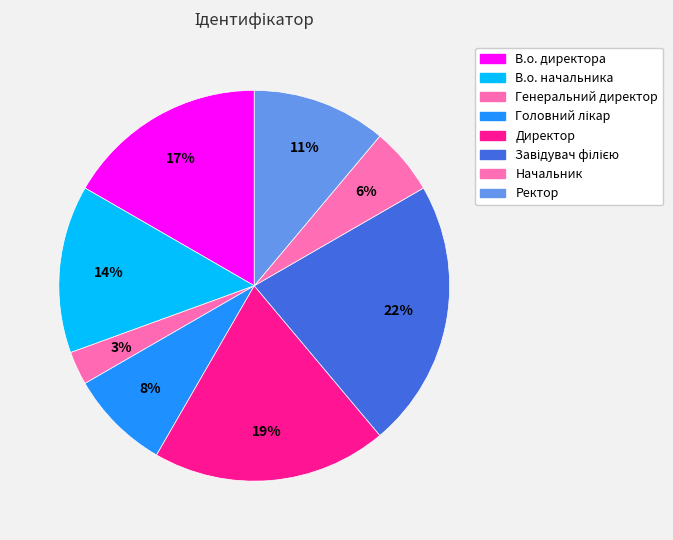

Count the number of slices in the pie.

8